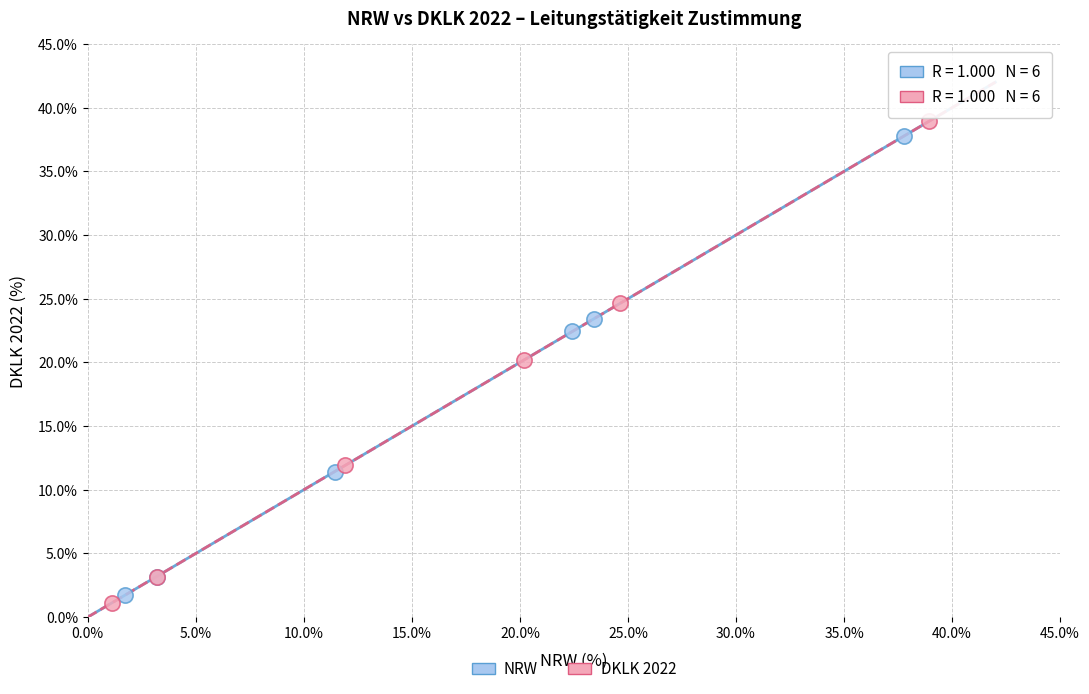

Which series contains the lowest Y value?

DKLK 2022